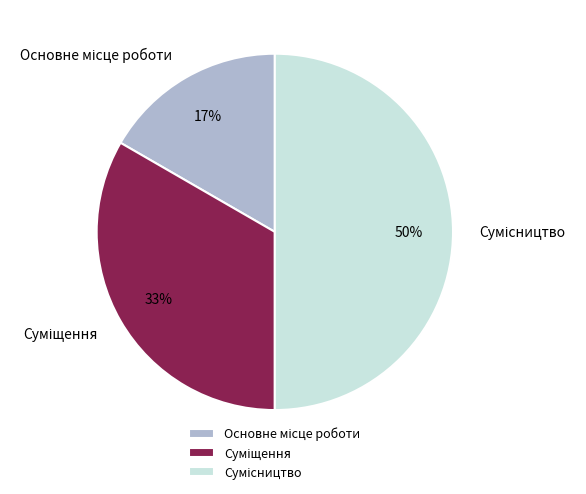

To the nearest percent, what is the average slice percentage?

33%